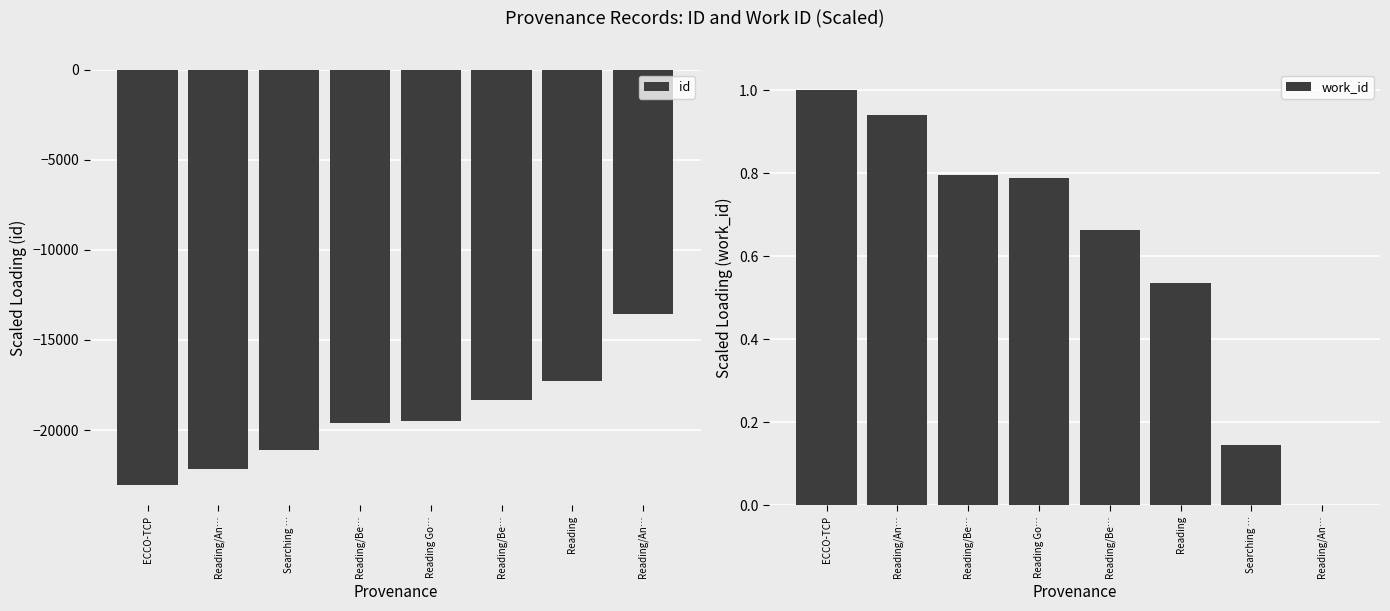

At which label does id reach its peak?

Reading/An…